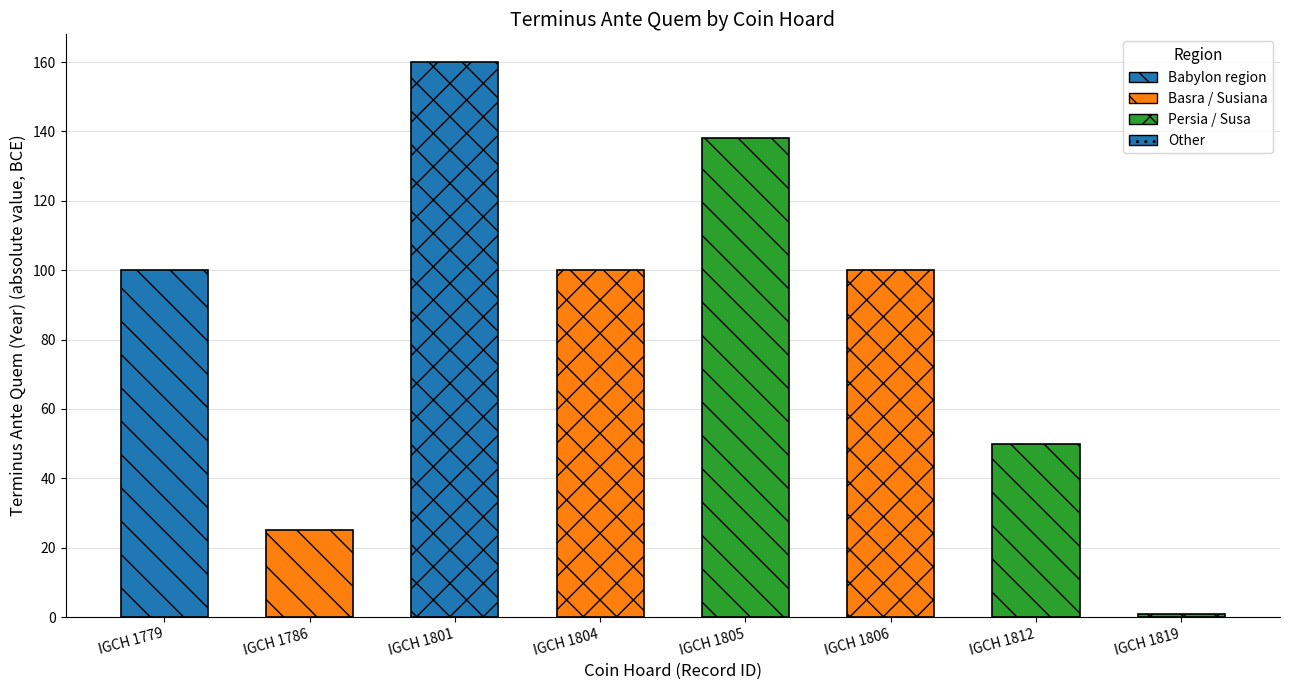

What value does the data have at IGCH 1819?

1